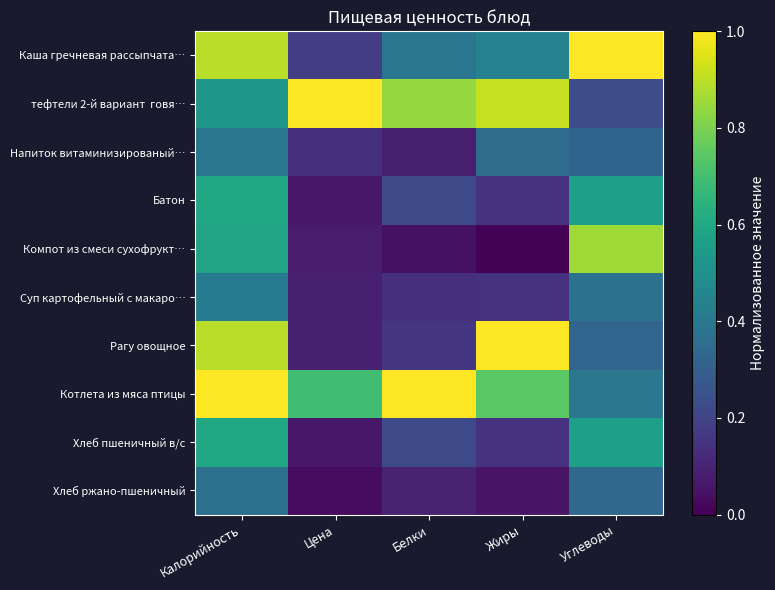

At which category is the sum across all series the highest?

Калорийность